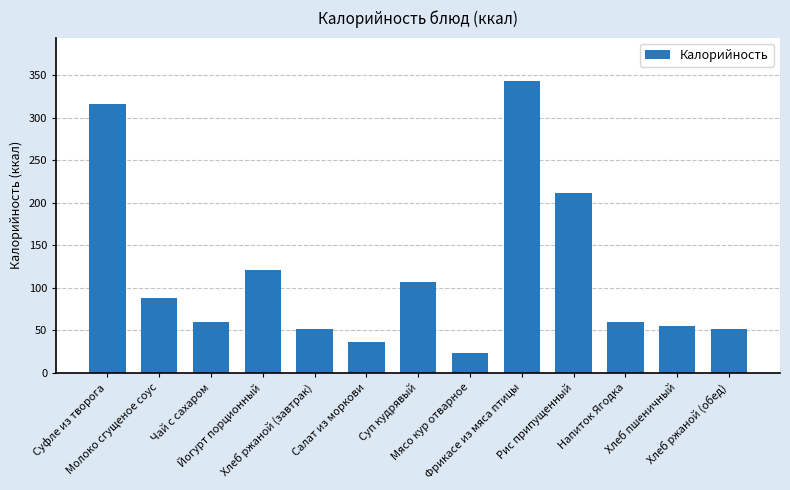

What is the label of the 4th bar from the right?

Рис припущенный